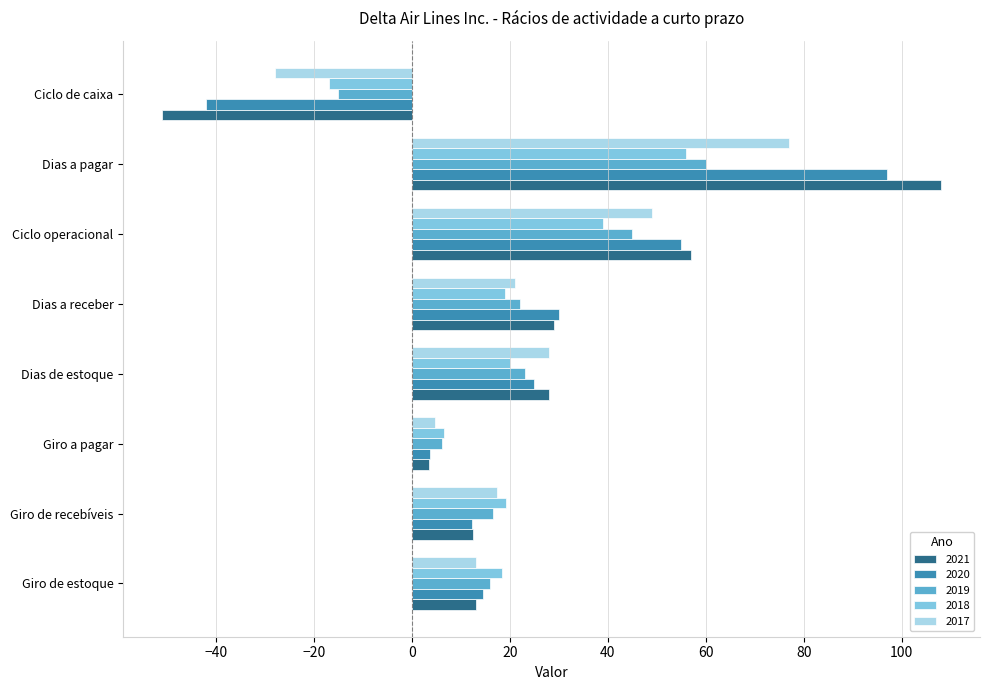

The 2020 series shows 12.2 at Giro de recebíveis. True or false?

True